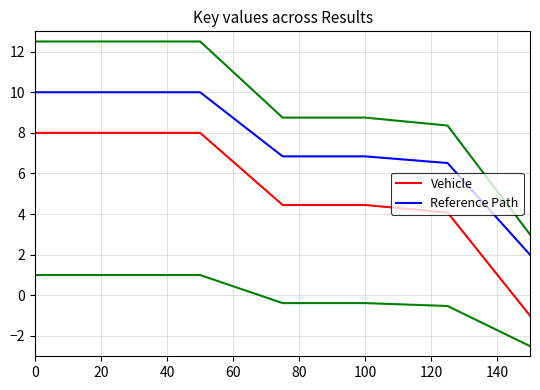

What is the minimum value for Reference Path?

2.0